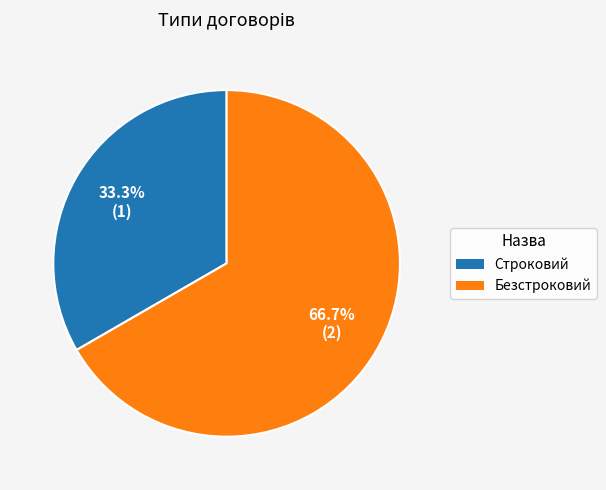

The Строковий slice represents 33% of the pie. True or false?

True